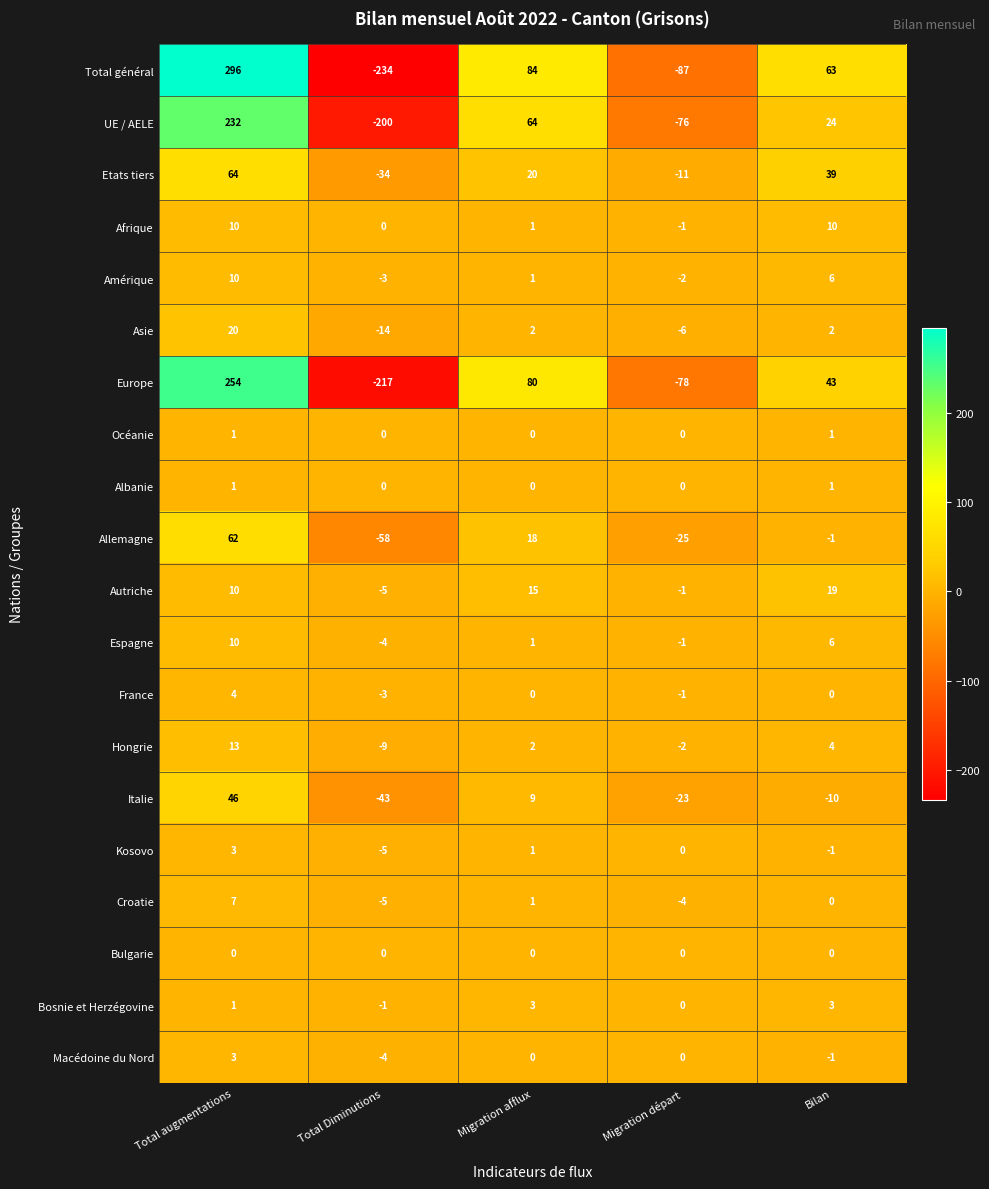

Which series has the largest total across all categories?

Total général